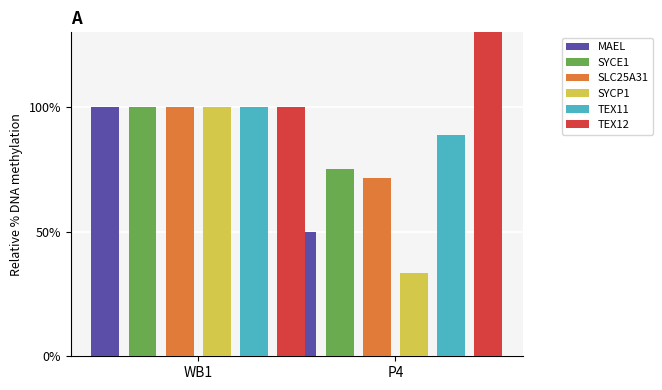

What is the difference between the maximum and minimum values in the SLC25A31 series?

28.6